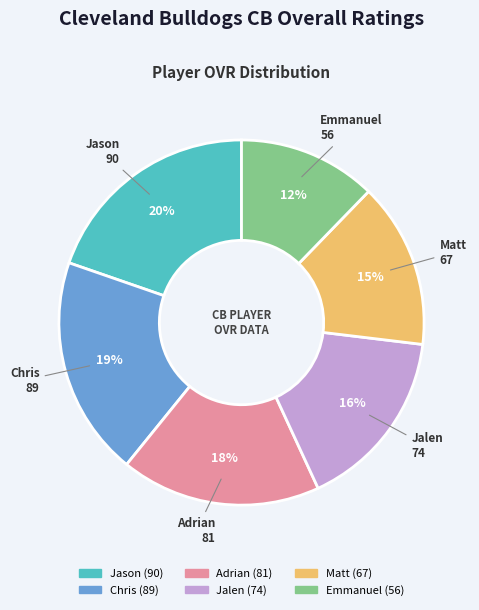

To the nearest percent, what percentage of the pie is Emmanuel?

12%